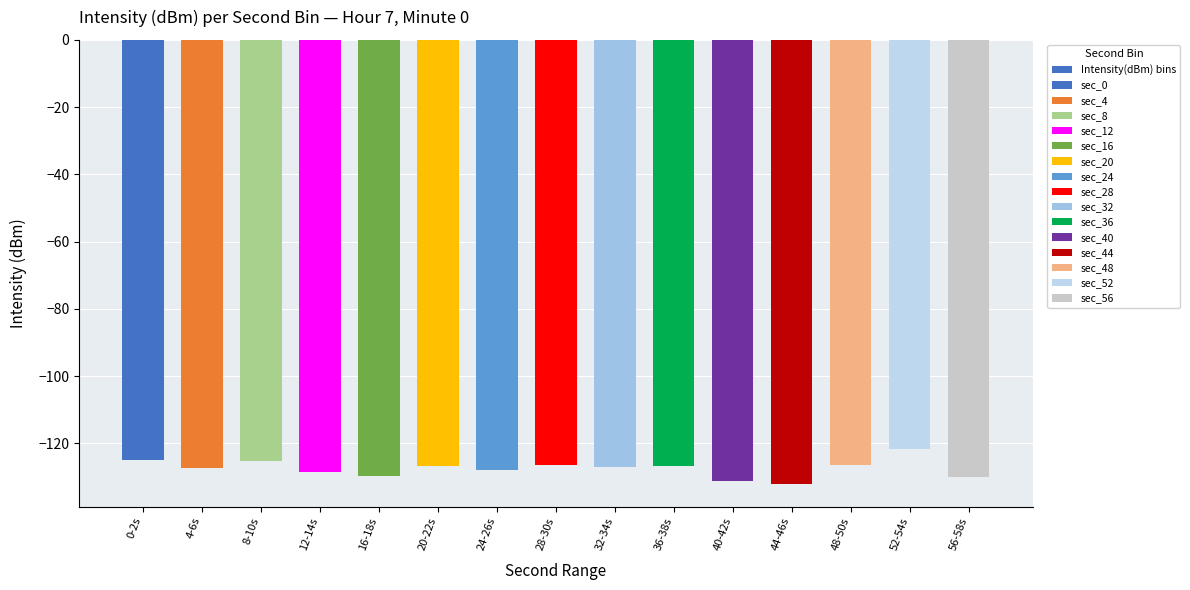

Which label corresponds to the largest value in the chart?

52-54s